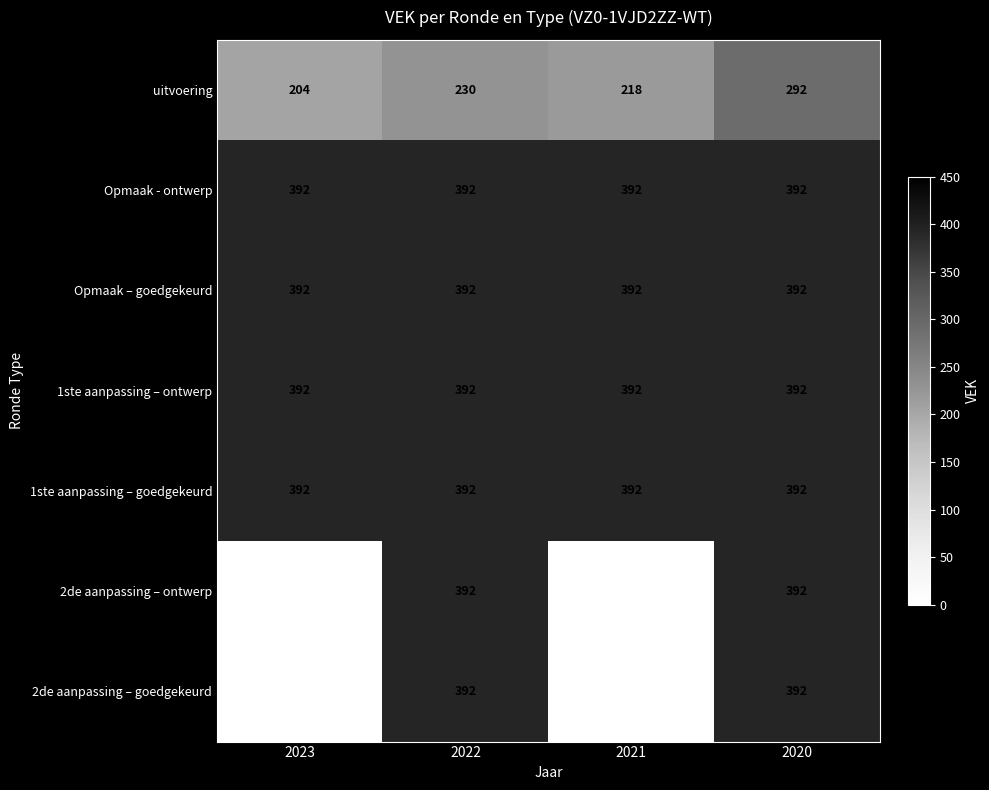

How many categories are shown in the chart?

4